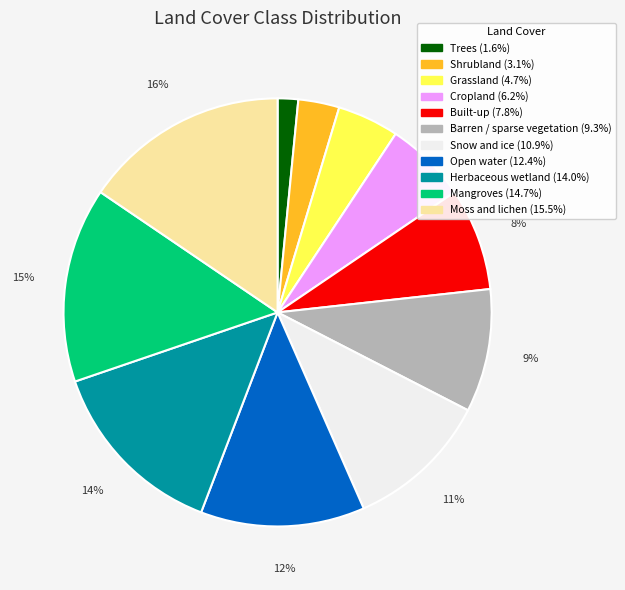

Which has a higher value, Moss and lichen or Snow and ice?

Moss and lichen